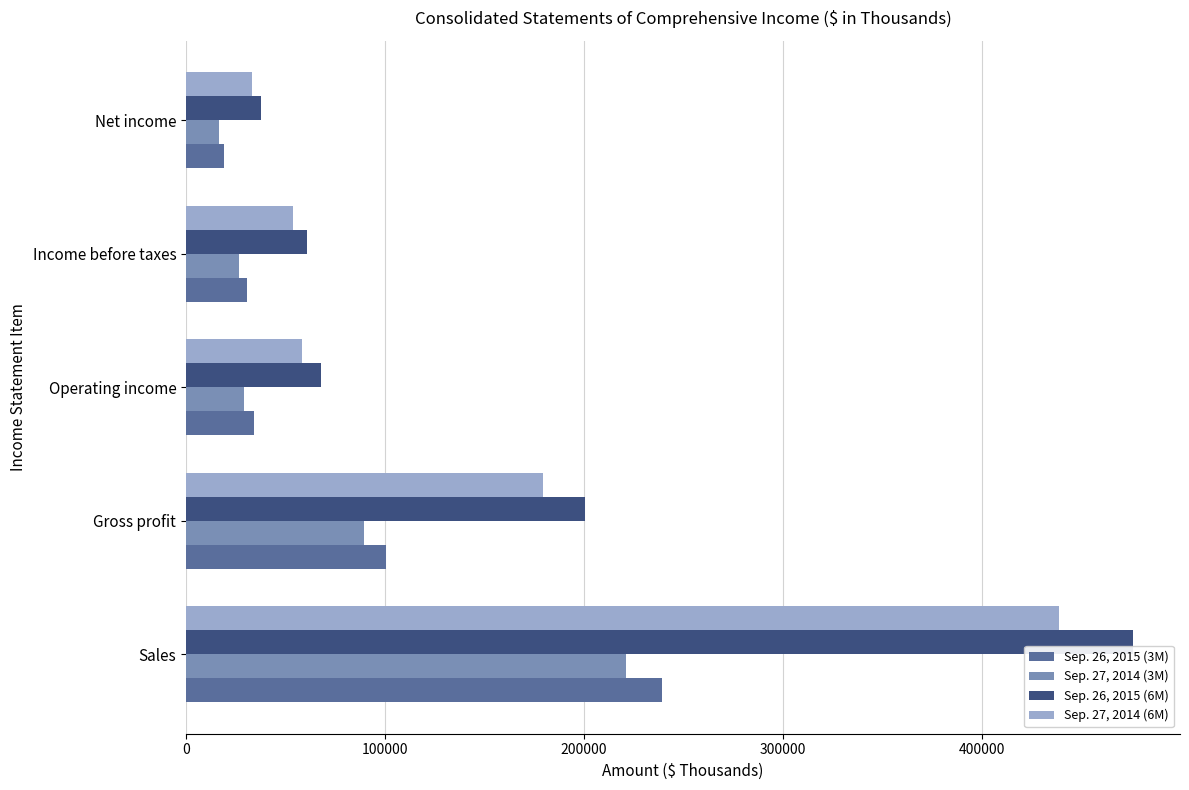

At which label is Sep. 26, 2015 (6M) closest to 256673?

Gross profit